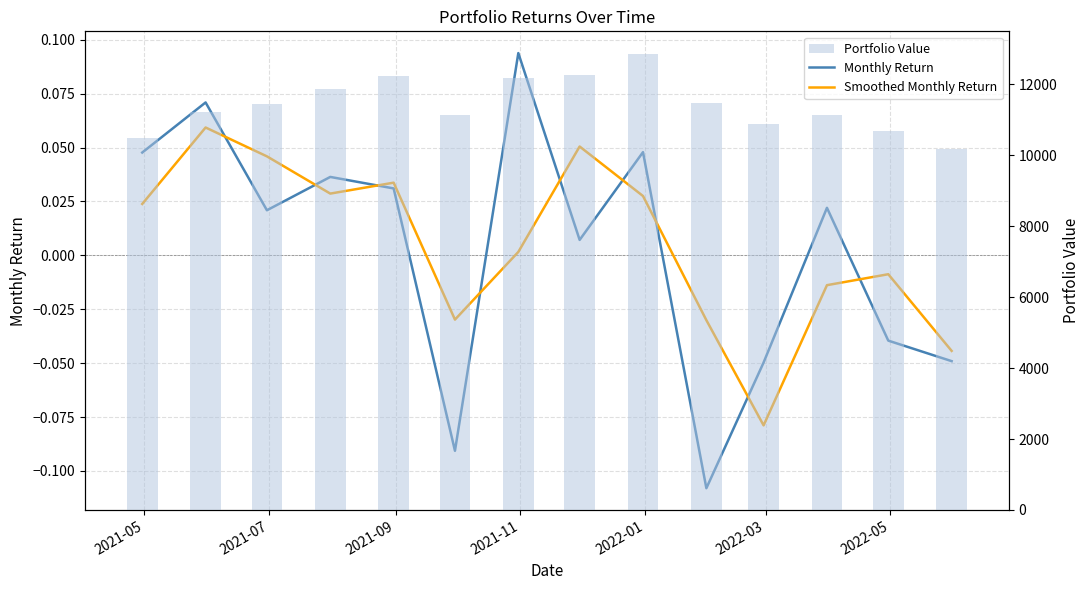

How many groups of bars are there?

14